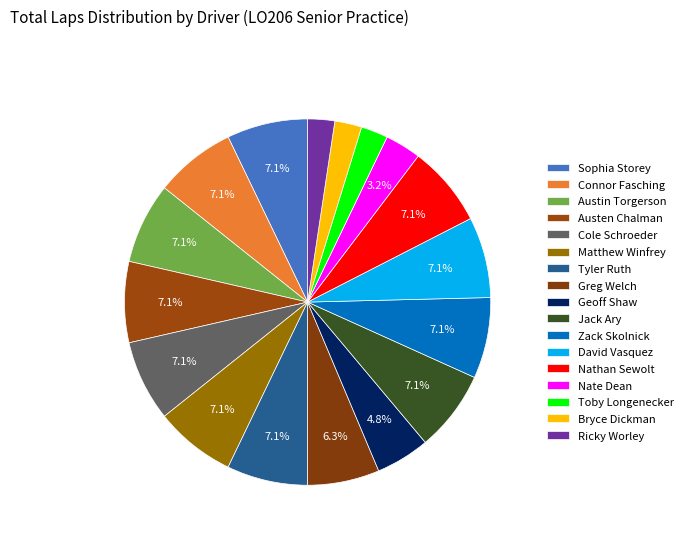

Is it true that Toby Longenecker is 2% of the pie?

True